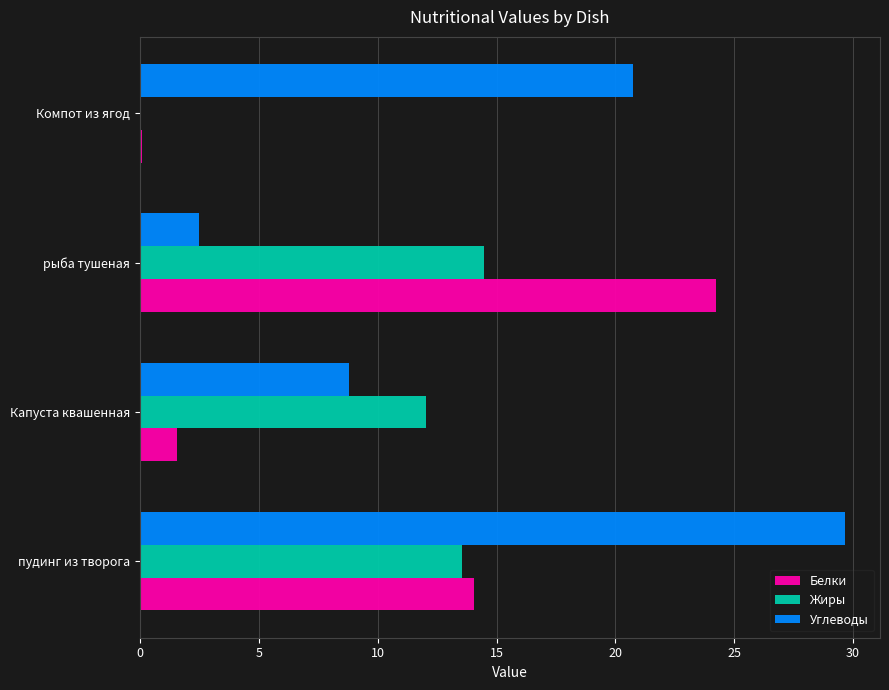

What value does the Углеводы series have at рыба тушеная?

2.5